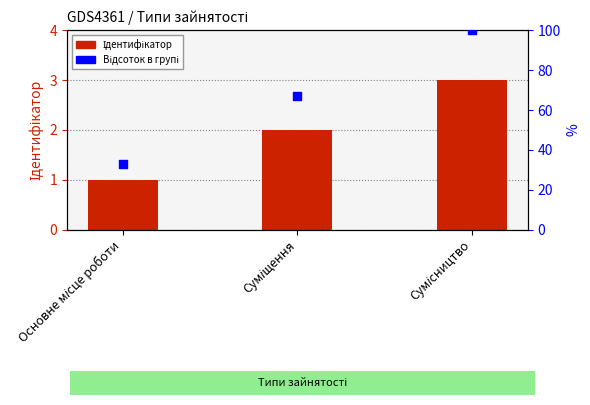

What are all the series names shown in the legend?

Ідентифікатор, Ідентифікатор (відс.)